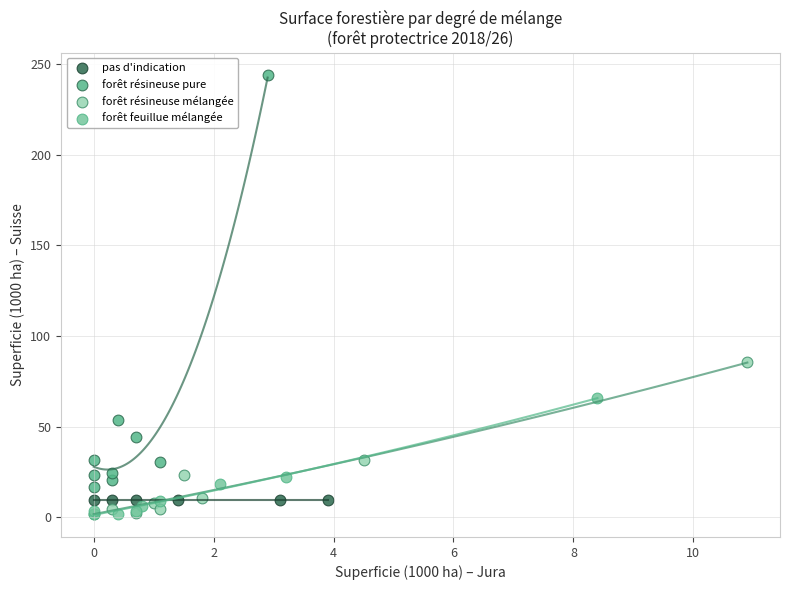

What are all the series names shown in the legend?

pas d'indication, forêt résineuse pure, forêt résineuse mélangée, forêt feuillue mélangée